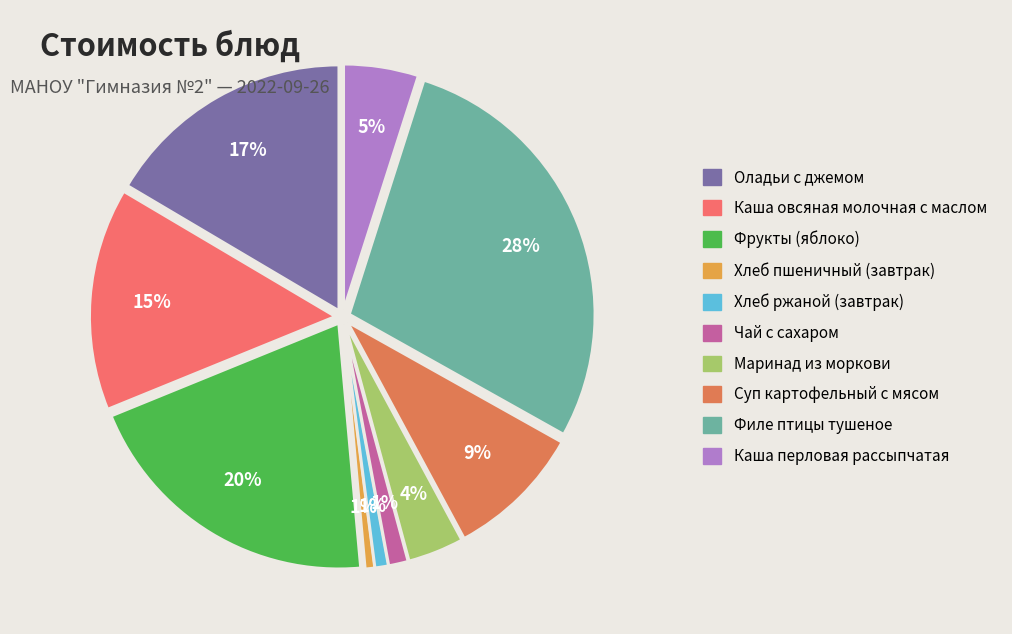

How many slices are in this pie chart?

10